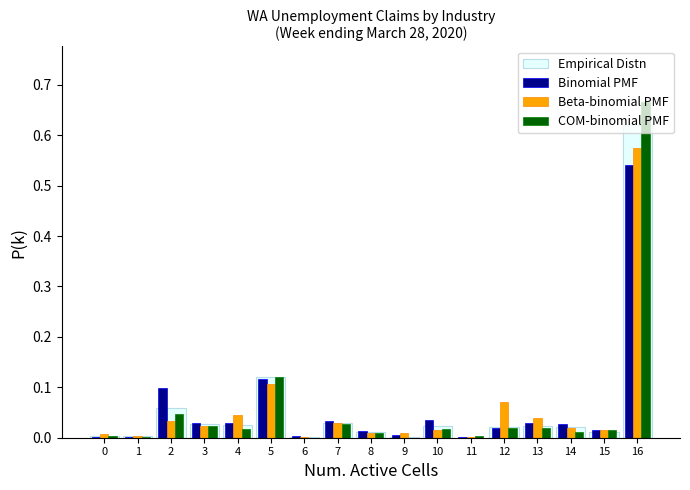

Between 14 and 16, which series saw the biggest shift?

COM-binomial PMF